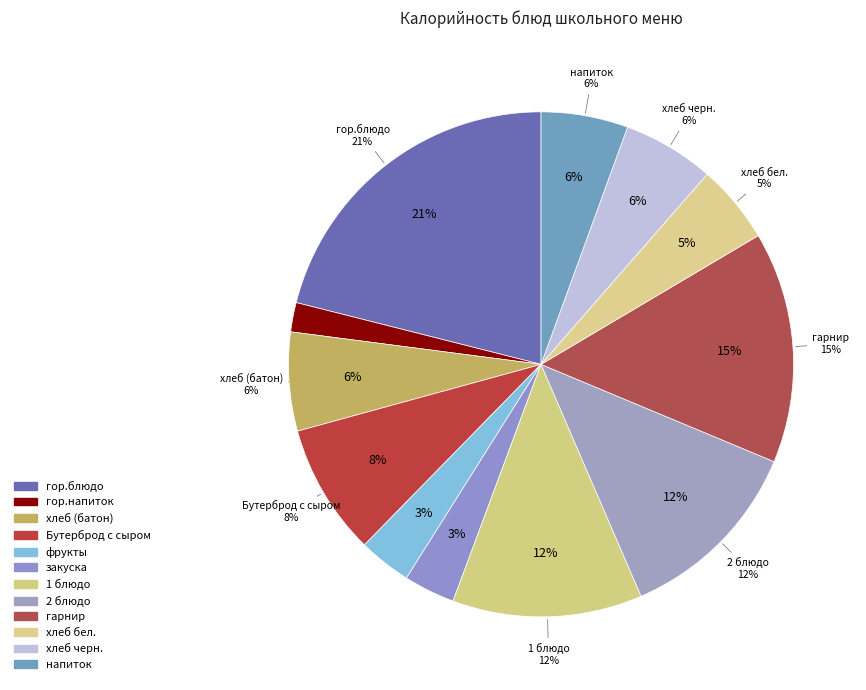

Which category has the smallest portion of the pie?

гор.напиток